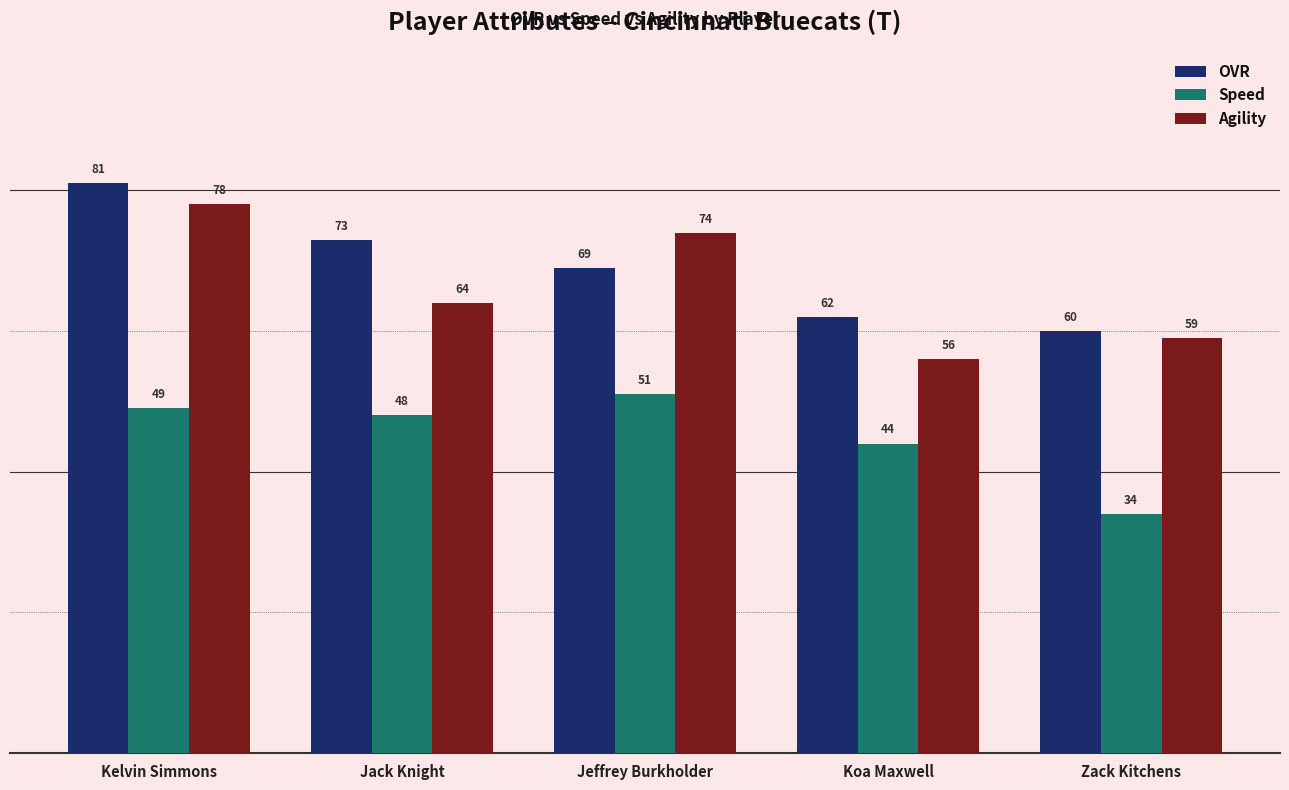

How many bars are there in each group?

3